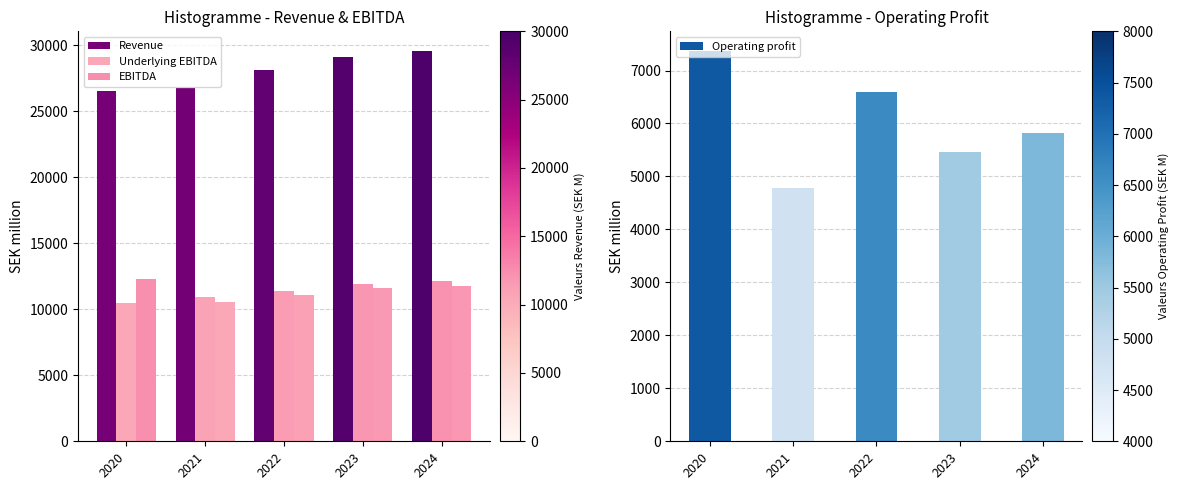

What is the total value across all series at 2020?

56738